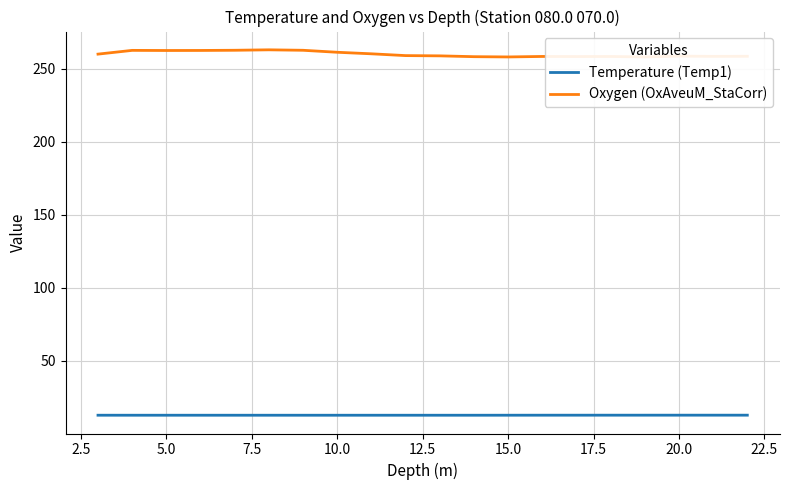

True or false: Oxygen (OxAveuM_StaCorr) and Temperature (Temp1) intersect in this chart.

False